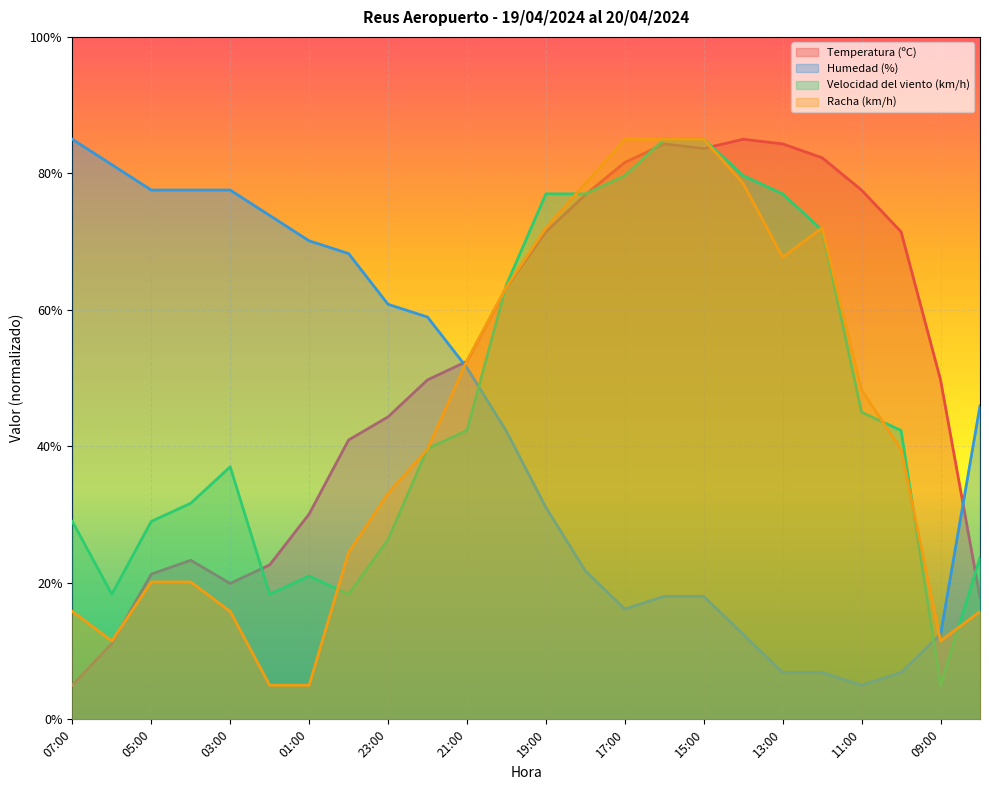

Which has a higher value, 14:00 or 04:00?

14:00